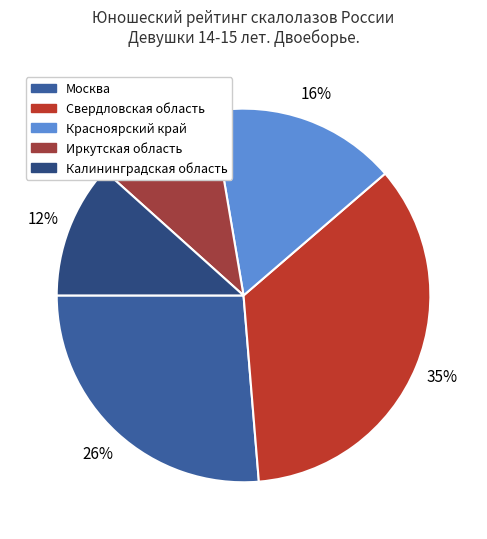

How many segments does this pie chart have?

5